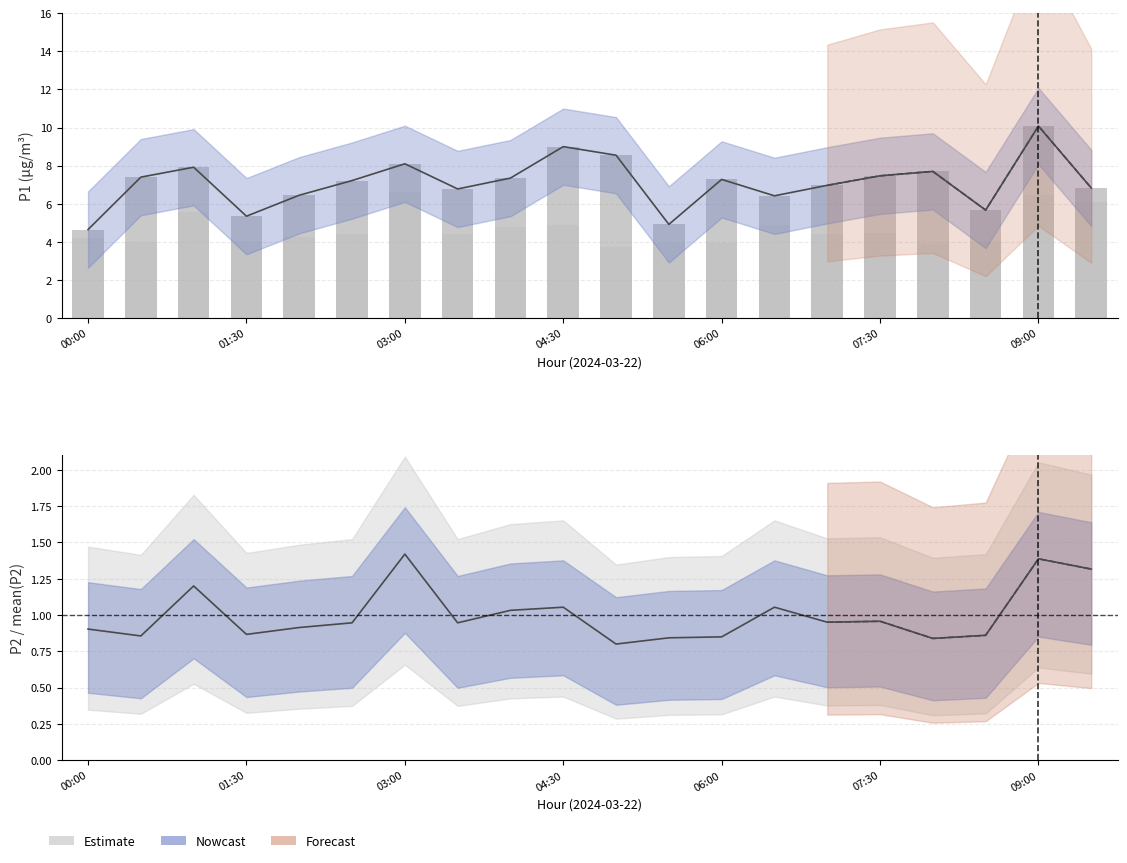

What is the maximum value shown in the chart?

10.1